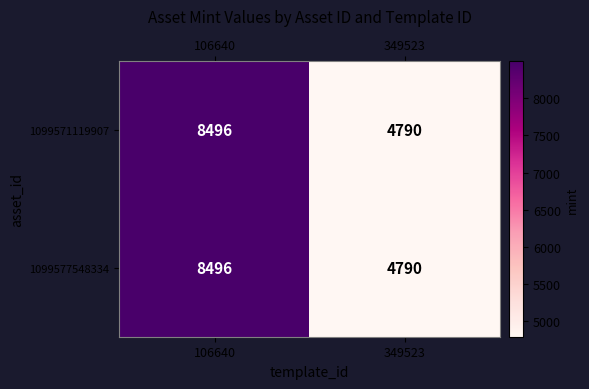

What is the total value across all series at 106640?

16992